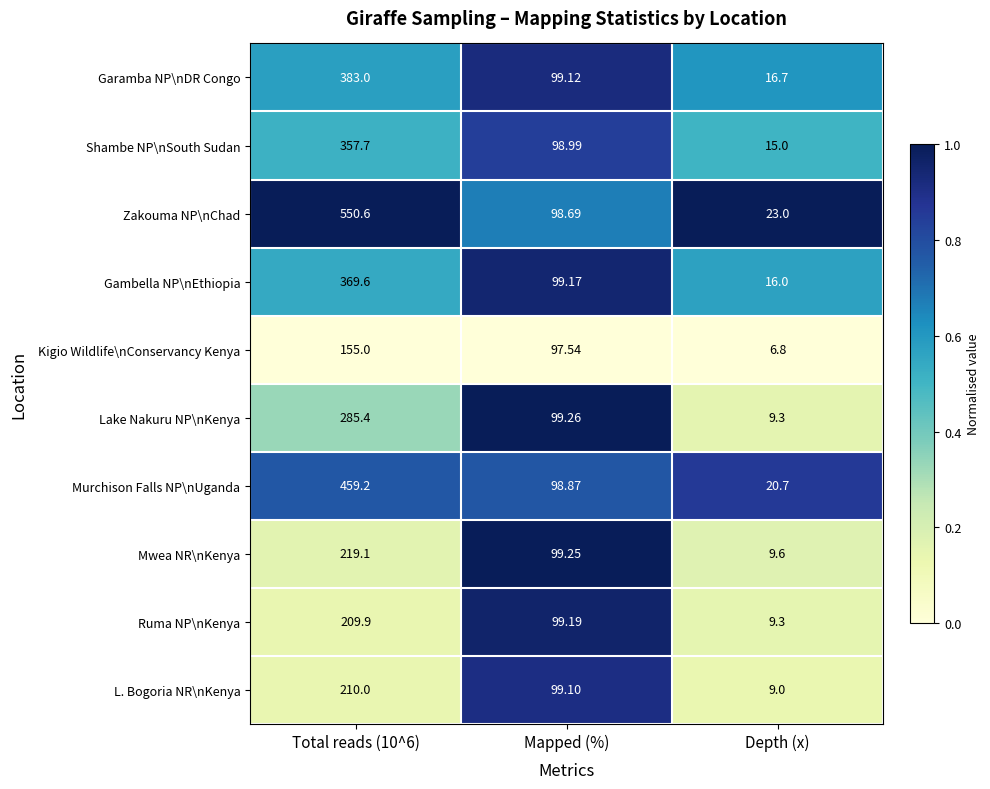

At which category is the sum across all series the highest?

Total reads (10^6)